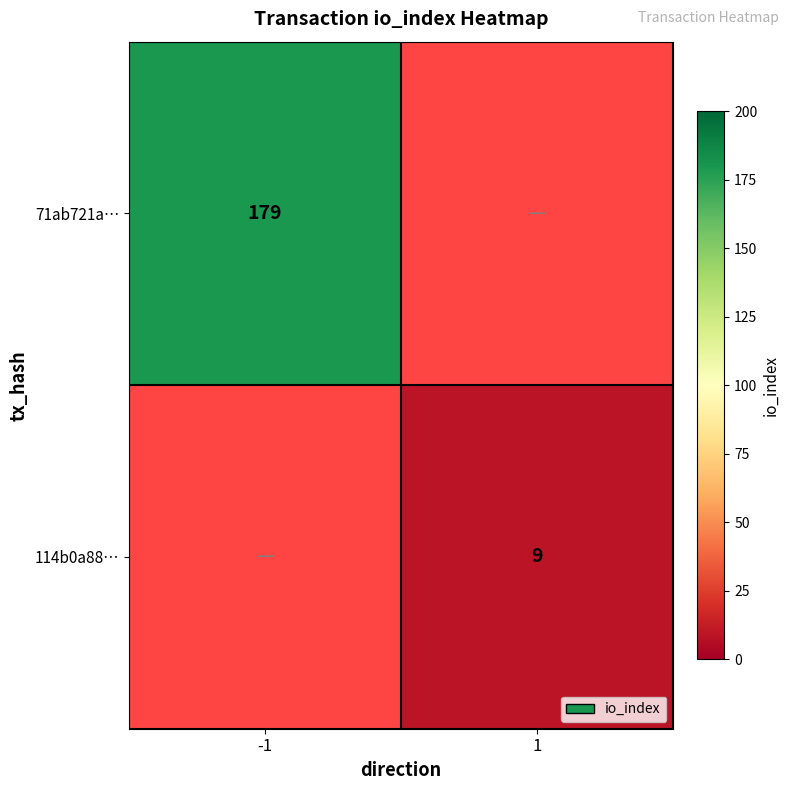

The value of 71ab721a… at -1 is 281. True or false?

False